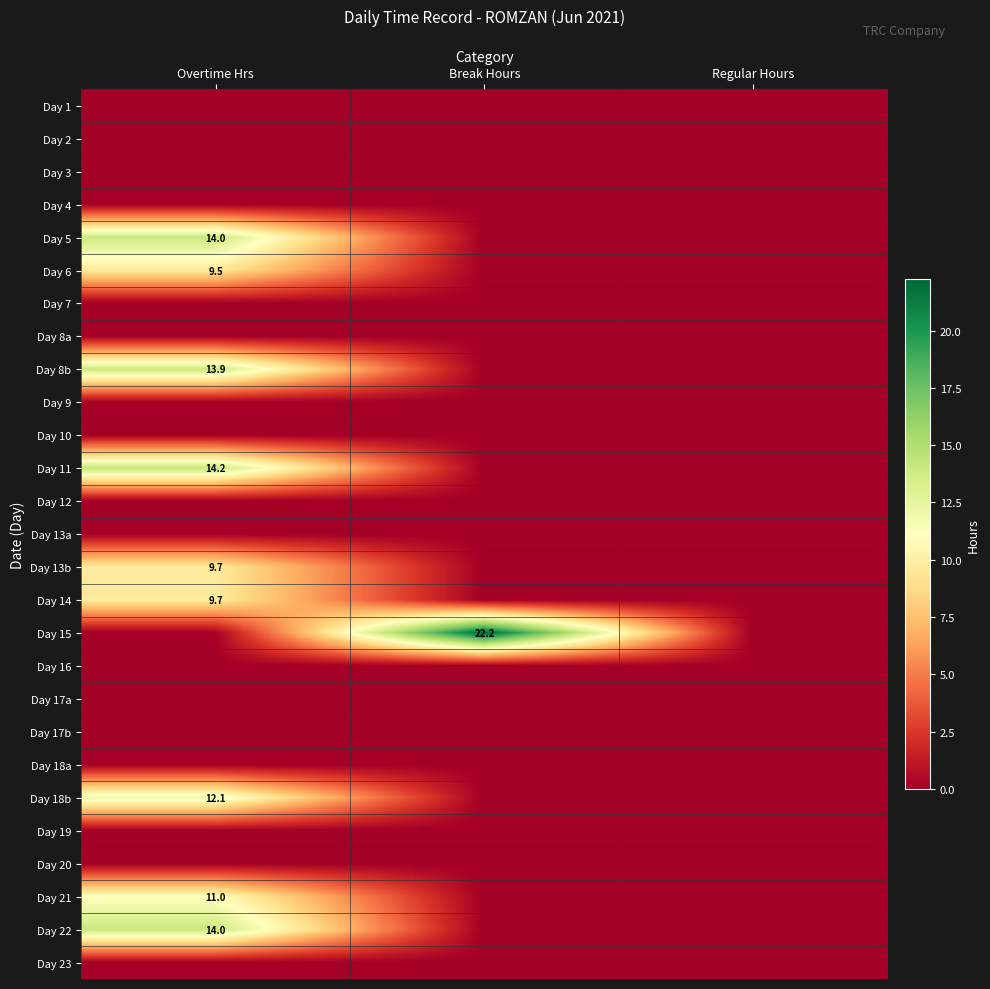

The Day 18b series shows 17.2 at Overtime Hrs. True or false?

False